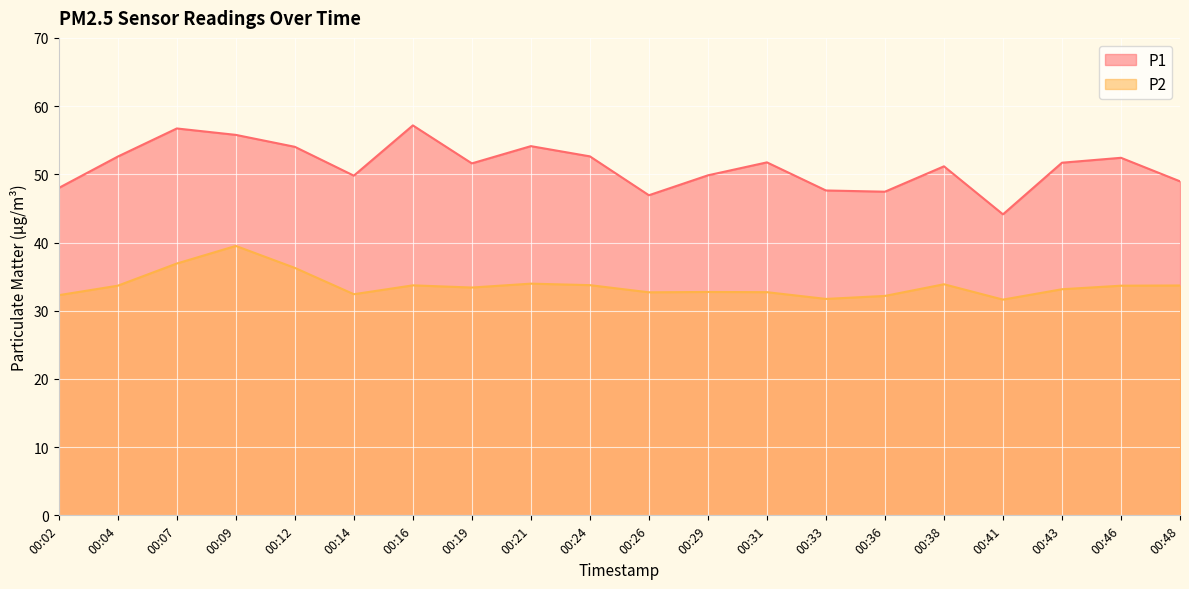

True or false: P1 and P2 intersect in this chart.

False